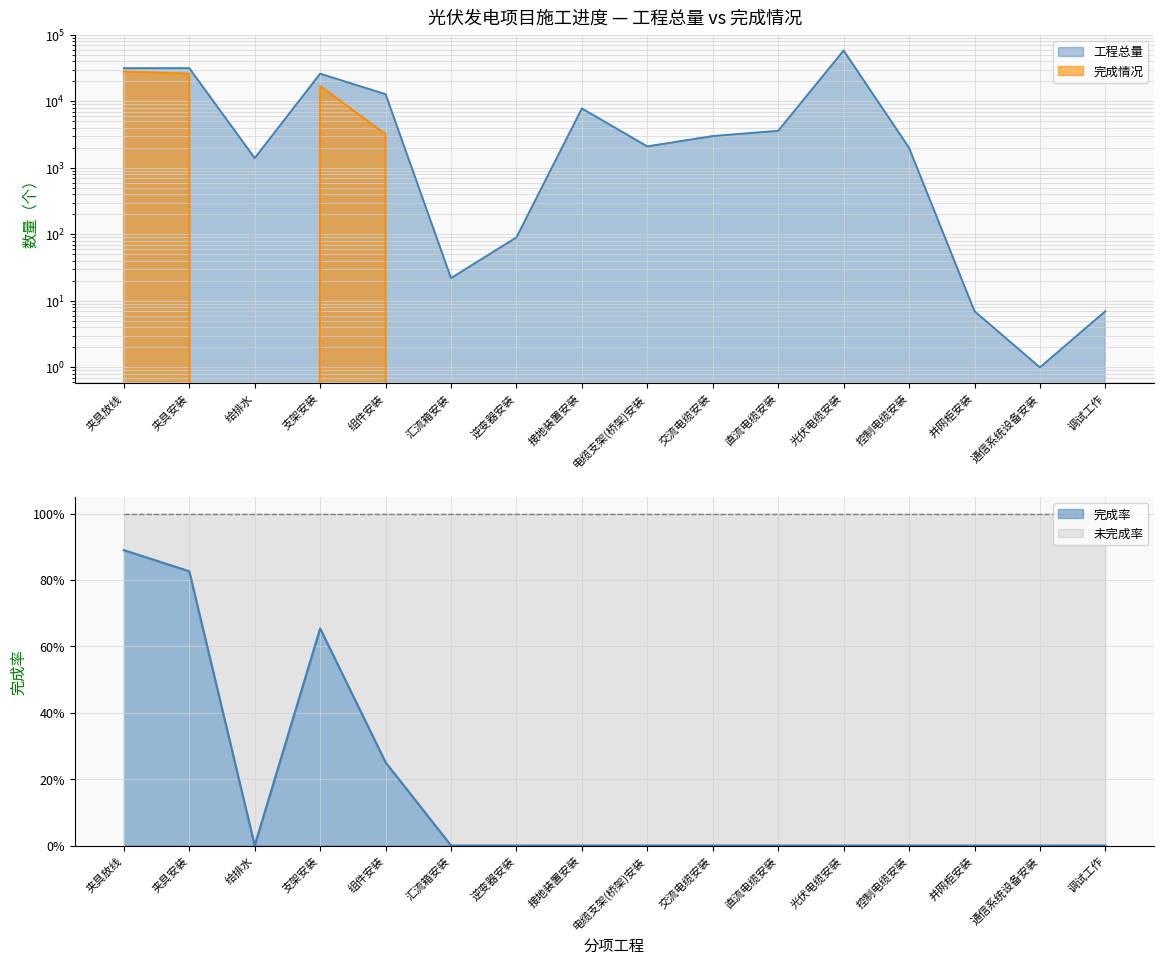

Which series has the largest range (max minus min)?

工程总量